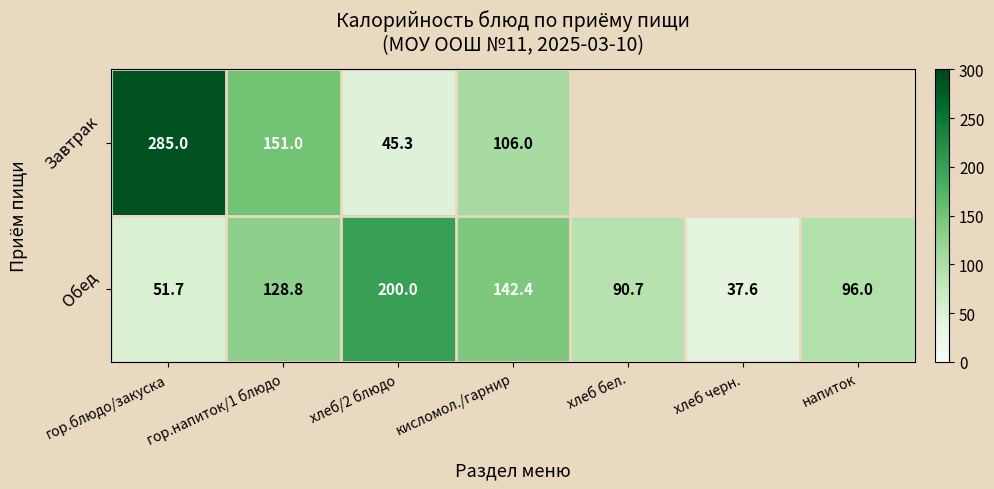

At which label does Обед reach its minimum?

хлеб черн.